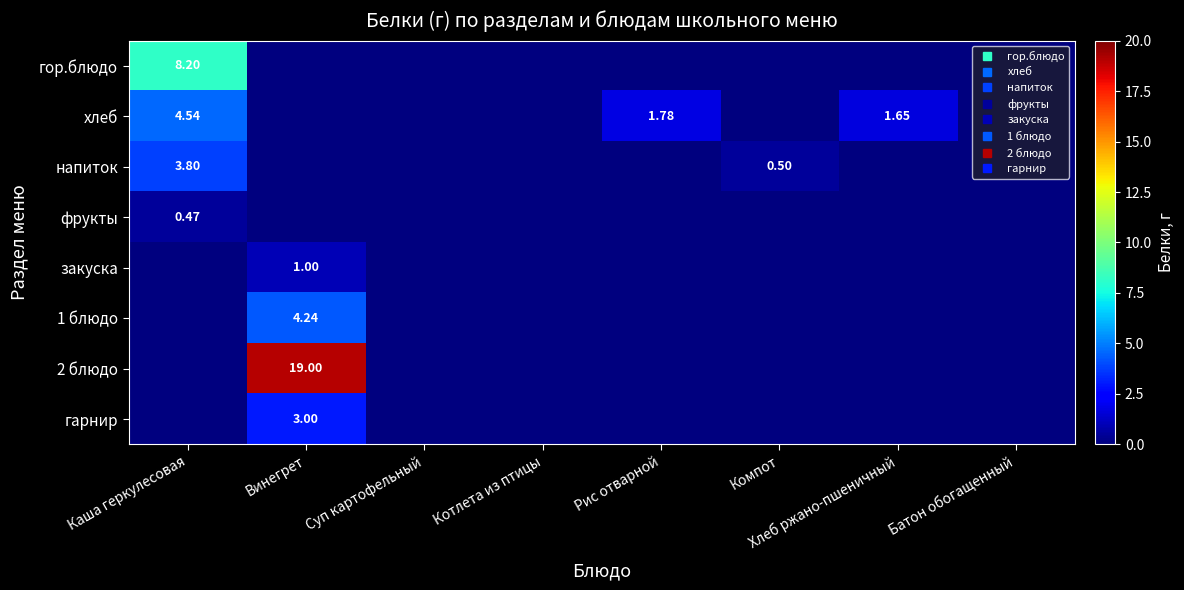

Is it true that напиток equals 0.1 at Компот?

False